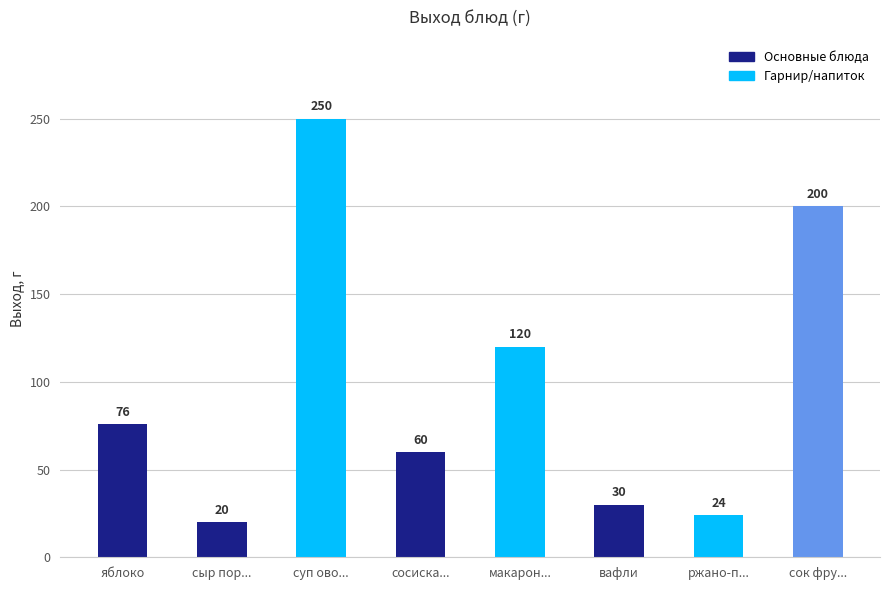

Reading left to right, list all the values displayed in this chart.

76	20	250	60	120	30	24	200